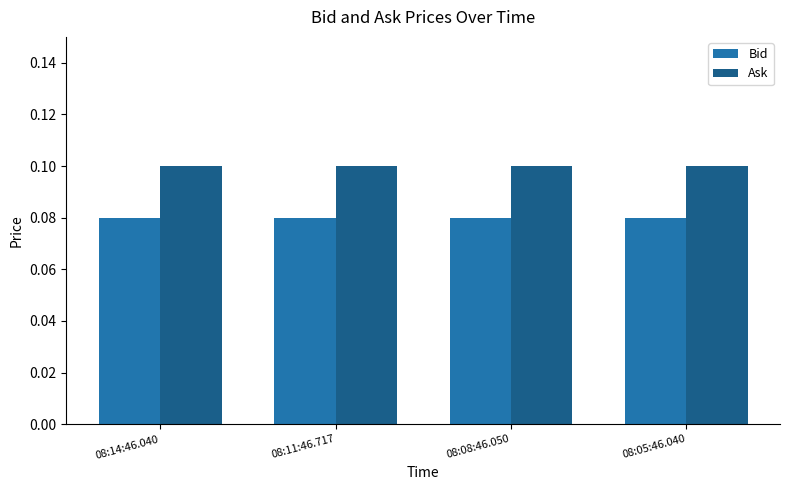

What is the sum of all Ask values?

0.4